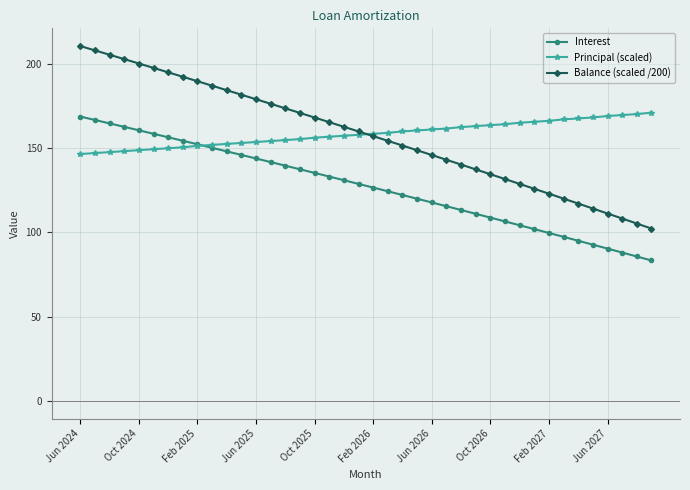

What is the value of the Principal (scaled) point at the 34th from the left?

167.1